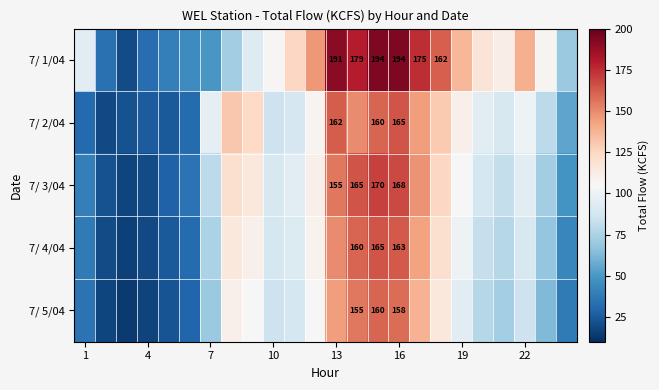

Is it true that 7/ 2/04 equals 66.9 at 13?

False